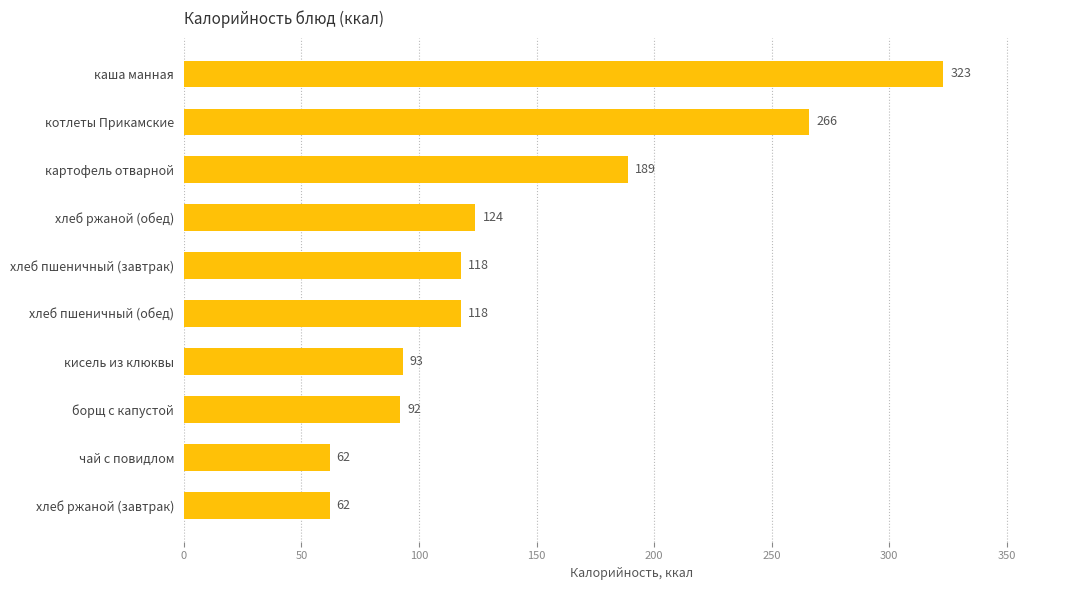

What position from the bottom is кисель из клюквы?

4